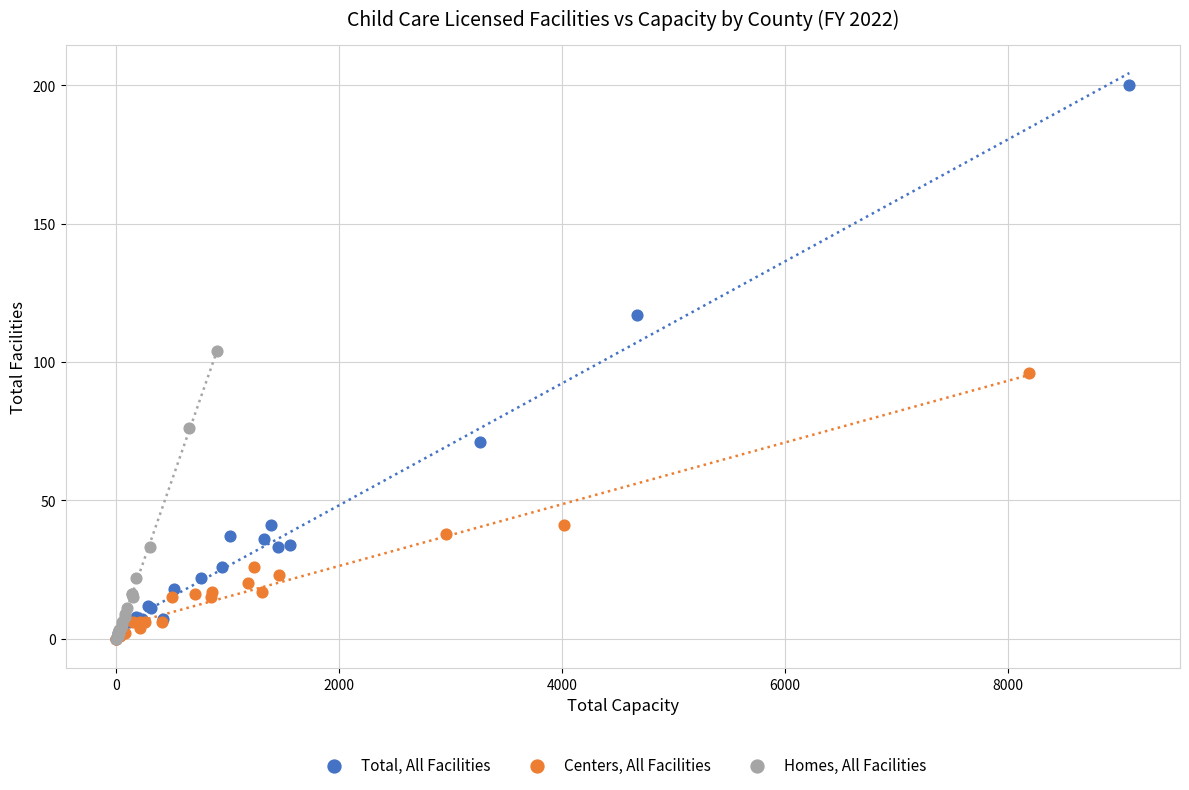

What are all the series names shown in the legend?

Total, All Facilities, Centers, All Facilities, Homes, All Facilities